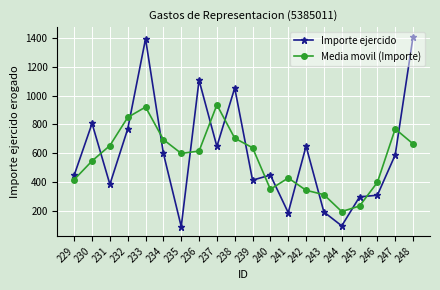

How many lines are shown in the chart?

2